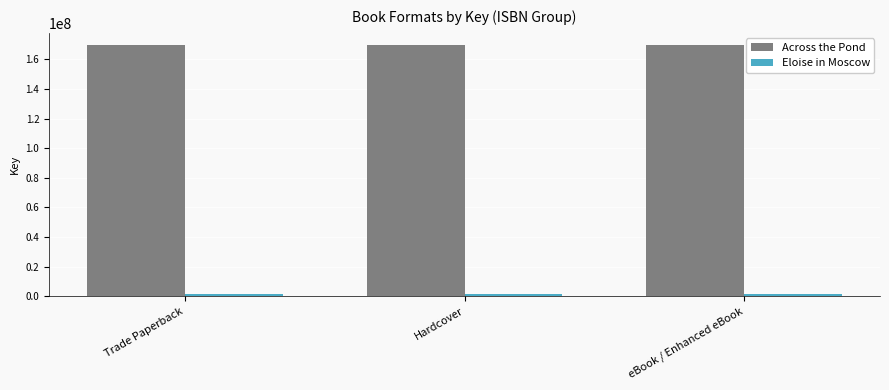

What is the total value across all series at Trade Paperback?

170999254